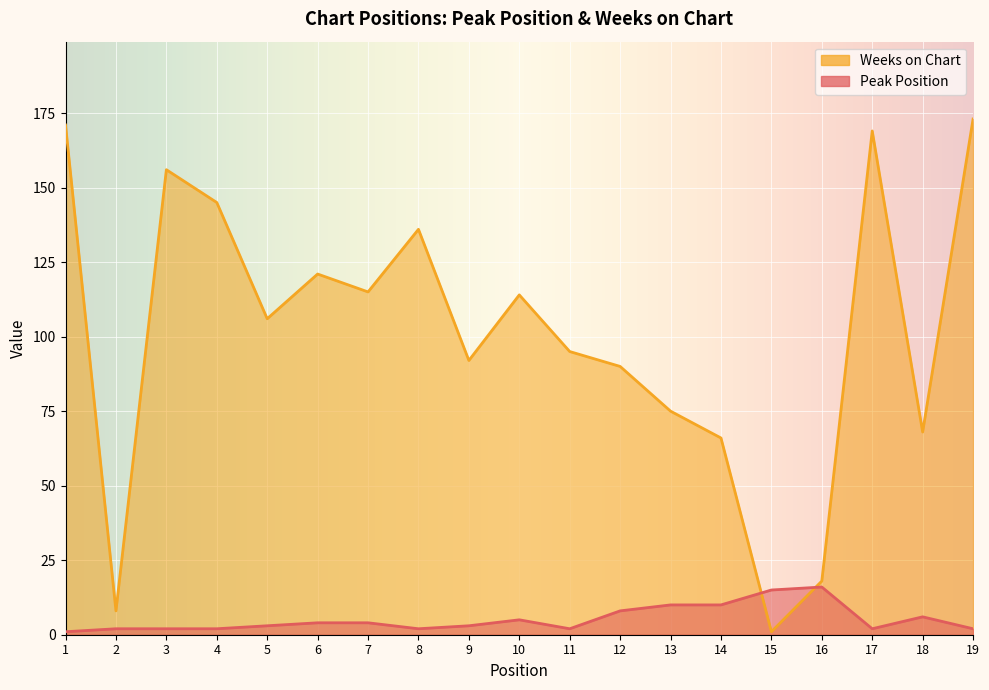

What are all the series names shown in the legend?

Peak Position, Weeks on Chart